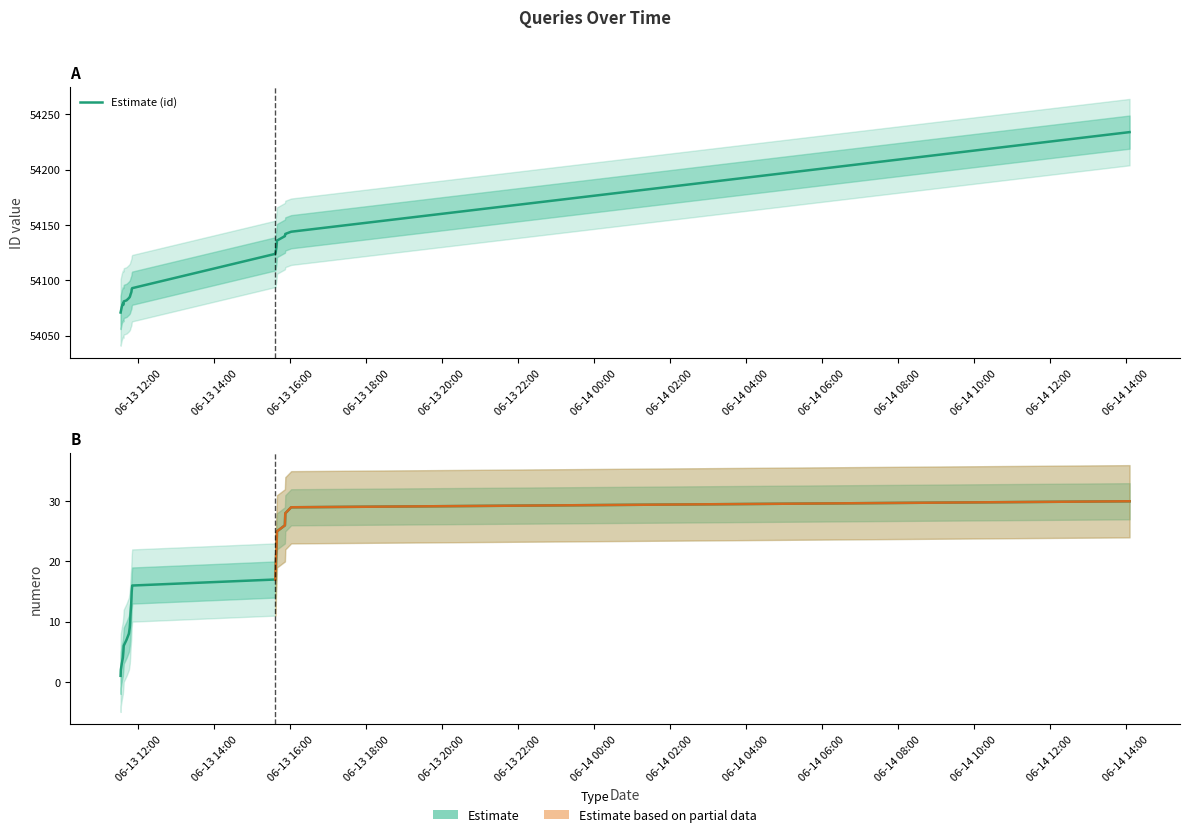

How many lines are shown in the chart?

2